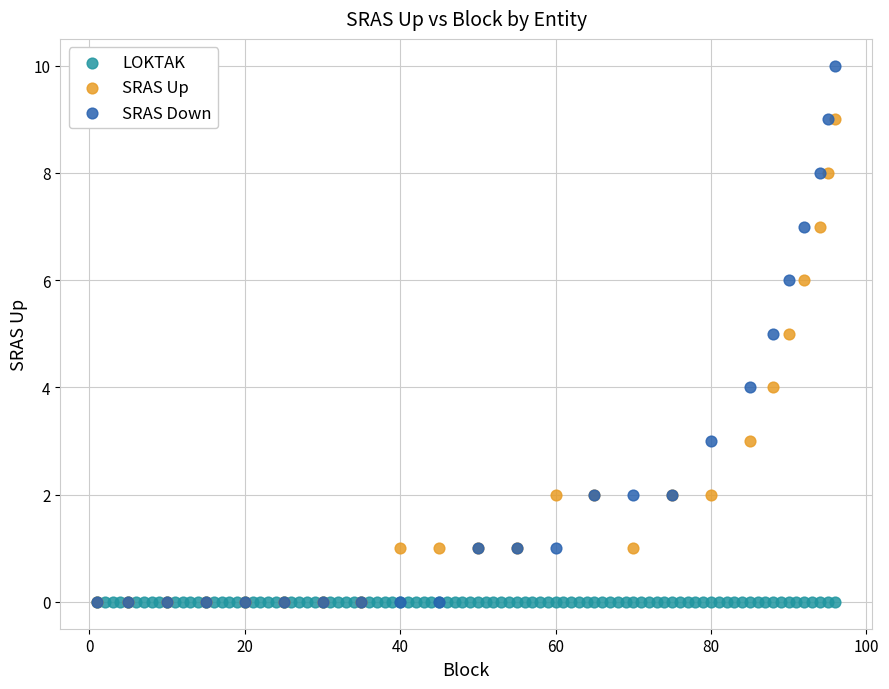

Which series contains the highest Y value?

SRAS Down